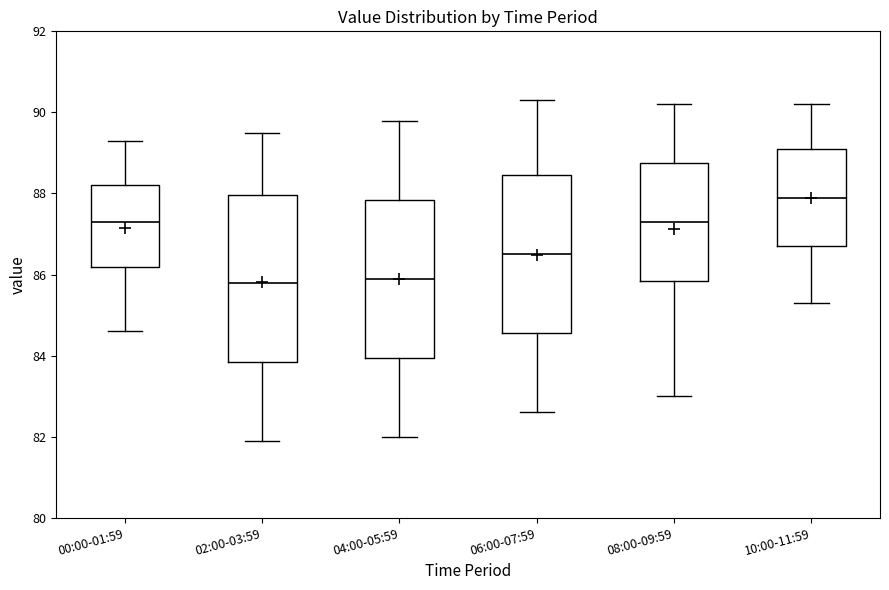

Which box has the highest median line?

10:00-11:59